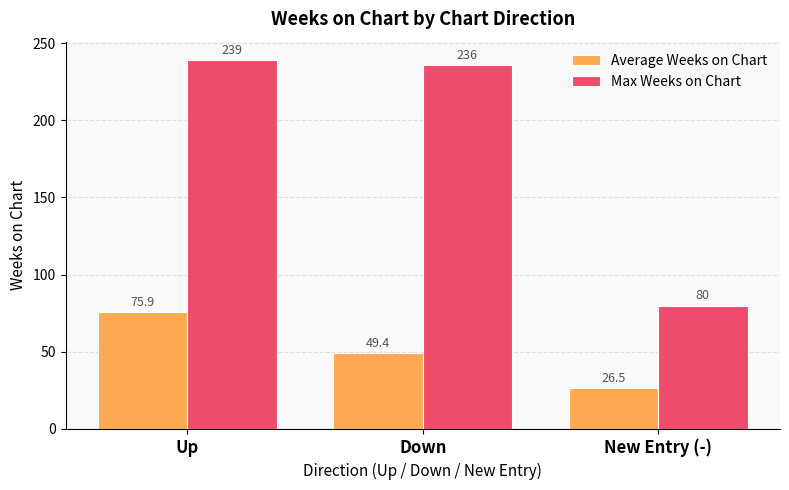

Rank the series by their average value, from highest to lowest.

Max Weeks on Chart, Average Weeks on Chart